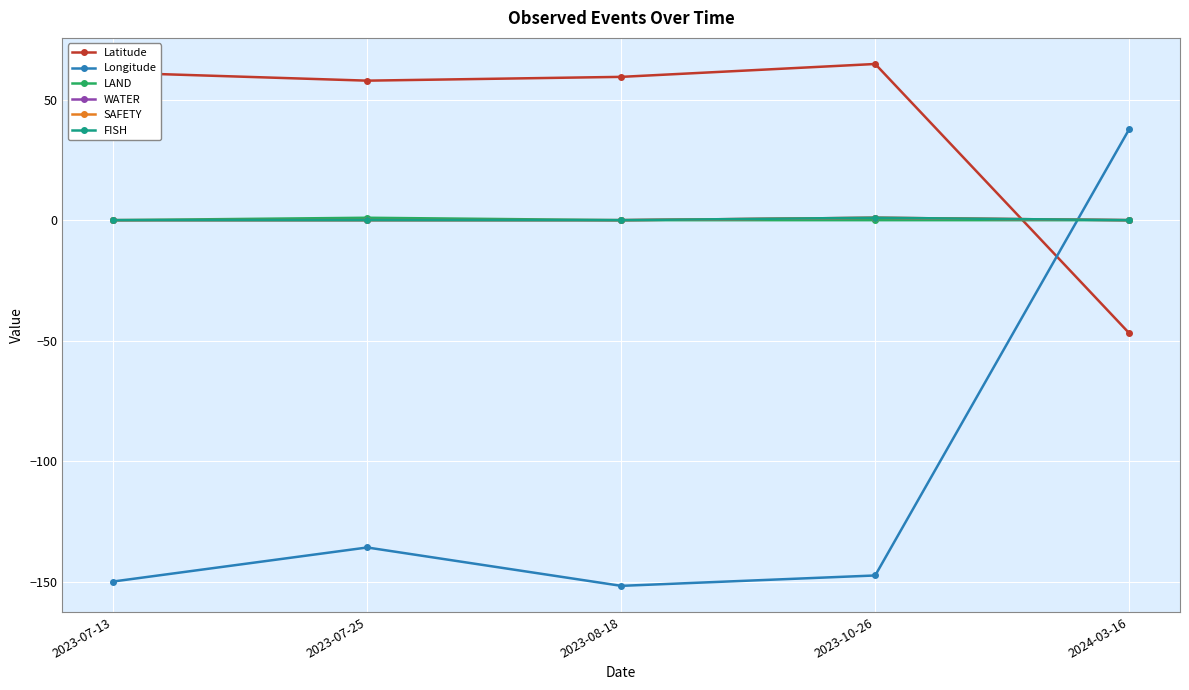

Reading left to right, list all the values displayed in this chart.

Latitude: 2023-07-13=61.2	2023-07-25=57.9	2023-08-18=59.4	2023-10-26=64.8	2024-03-16=-46.9
Longitude: 2023-07-13=-149.9	2023-07-25=-135.8	2023-08-18=-151.7	2023-10-26=-147.4	2024-03-16=37.8
LAND: 2023-07-13=0.0	2023-07-25=1.0	2023-08-18=0.0	2023-10-26=0.0	2024-03-16=0.0
WATER: 2023-07-13=0.0	2023-07-25=0.0	2023-08-18=0.0	2023-10-26=1.0	2024-03-16=0.0
SAFETY: 2023-07-13=0.0	2023-07-25=0.0	2023-08-18=0.0	2023-10-26=1.0	2024-03-16=0.0
FISH: 2023-07-13=0.0	2023-07-25=0.0	2023-08-18=0.0	2023-10-26=1.0	2024-03-16=0.0